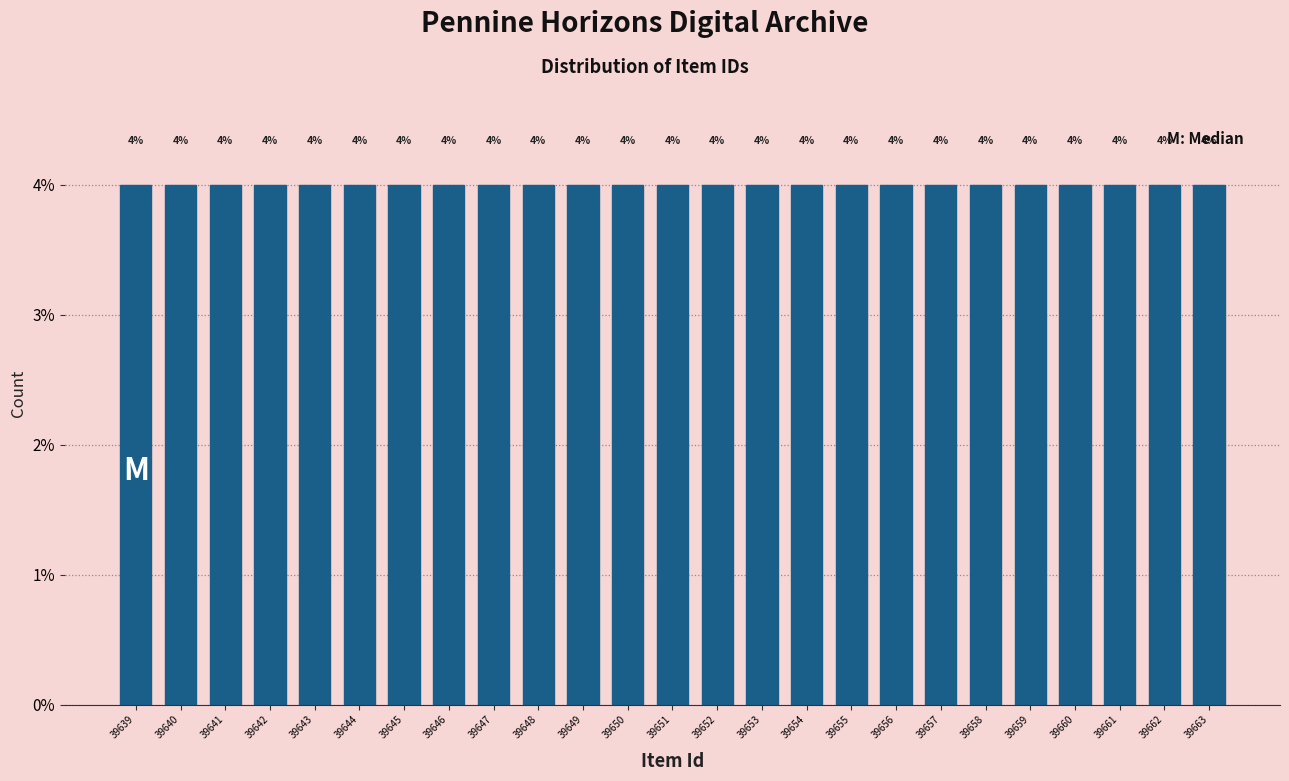

What is the height of the bar covering 39660.5 to 39661.5 on the x-axis?

4